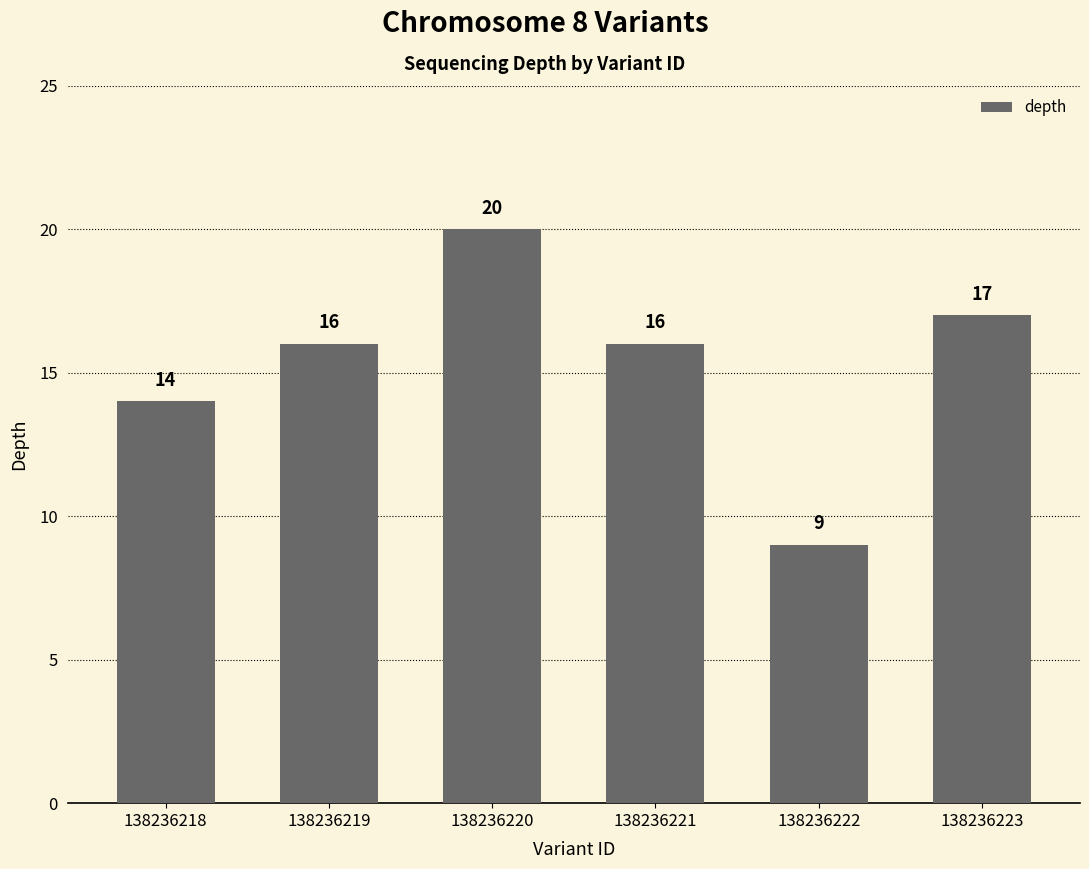

Reading left to right, extract all data points from this chart.

138236218=14	138236219=16	138236220=20	138236221=16	138236222=9	138236223=17